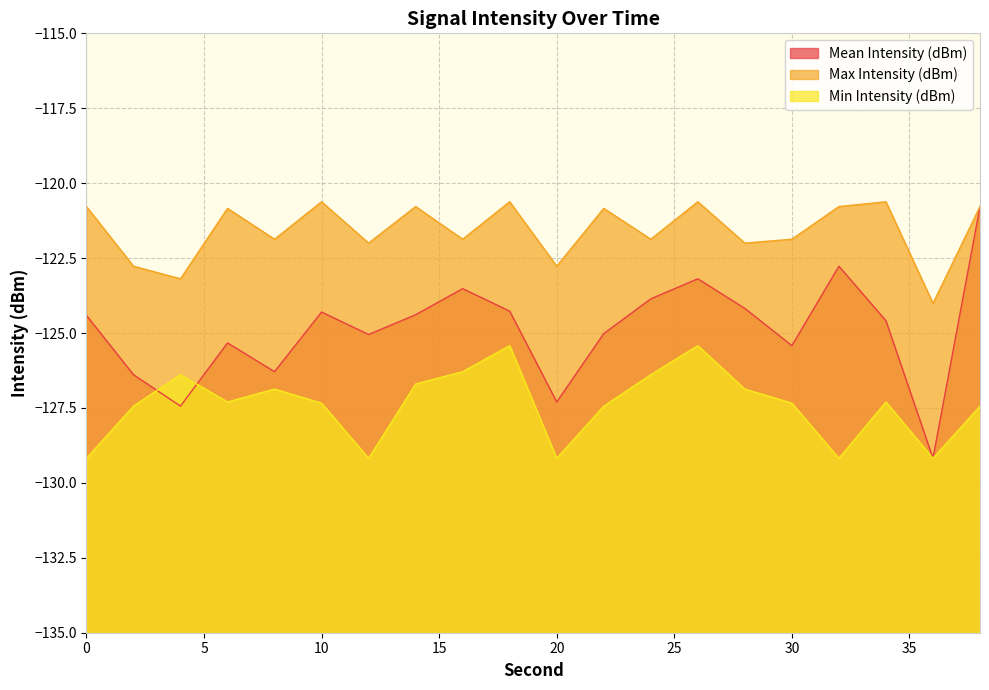

Where does the Mean Intensity (dBm) series first go above -124?

16